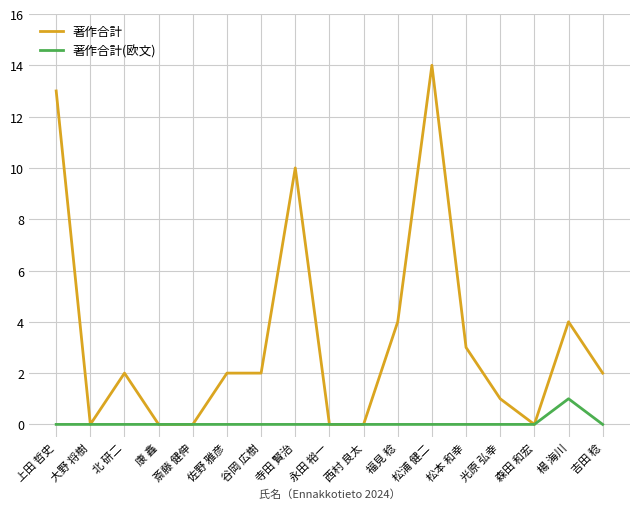

Reading right to left, transcribe all the data shown in this chart.

著作合計: 2	4	0	1	3	14	4	0	0	10	2	2	0	0	2	0	13
著作合計(欧文): 0	1	0	0	0	0	0	0	0	0	0	0	0	0	0	0	0